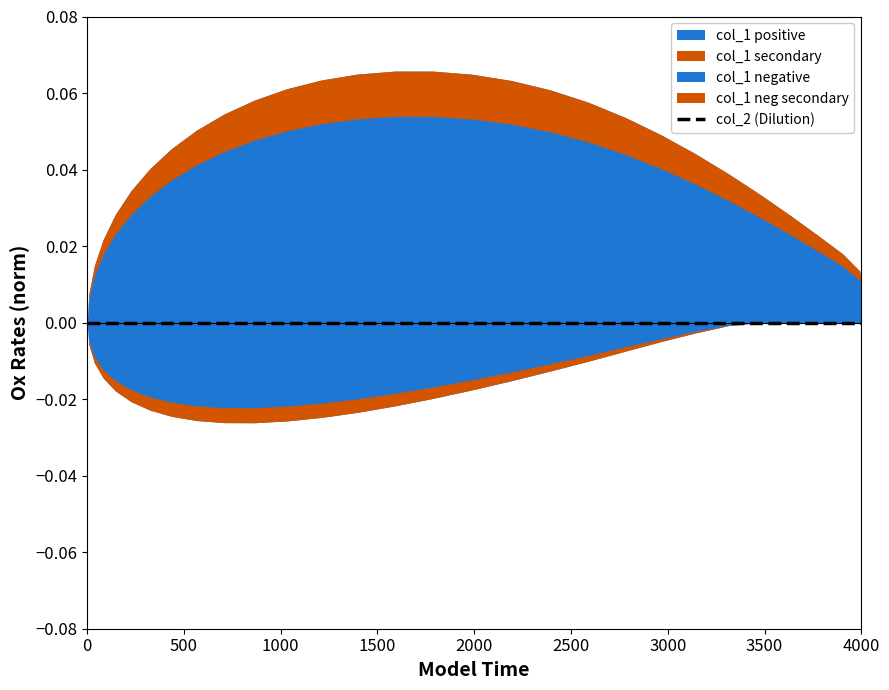

At 1, list the series in order from largest to smallest.

col_1 (positive), col_2, col_1 (negative)